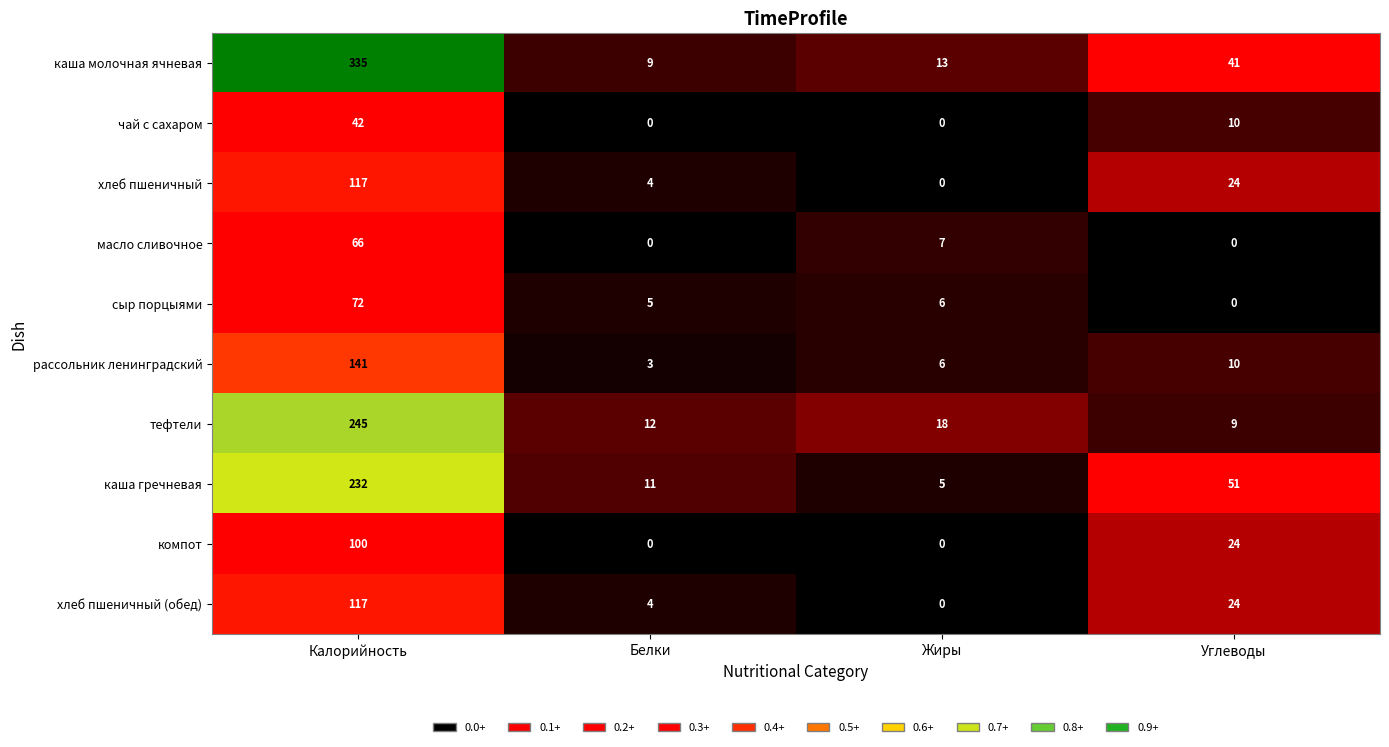

What is the difference between the maximum and minimum values in the каша молочная ячневая series?

326